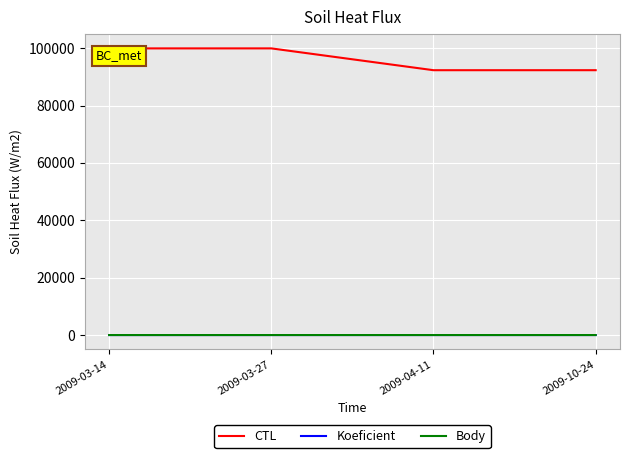

At which label is Koeficient closest to 1?

2009-03-14